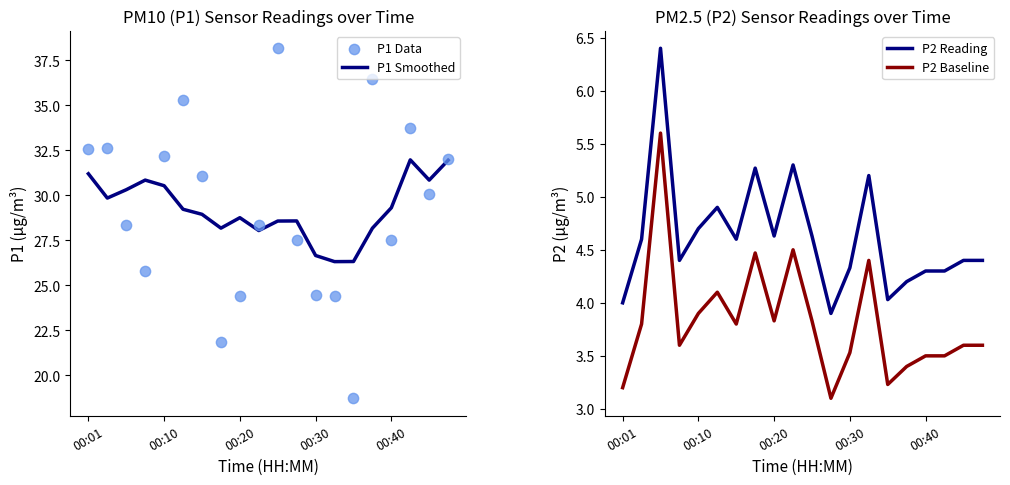

At how many categories does at least one series exceed 3?

20